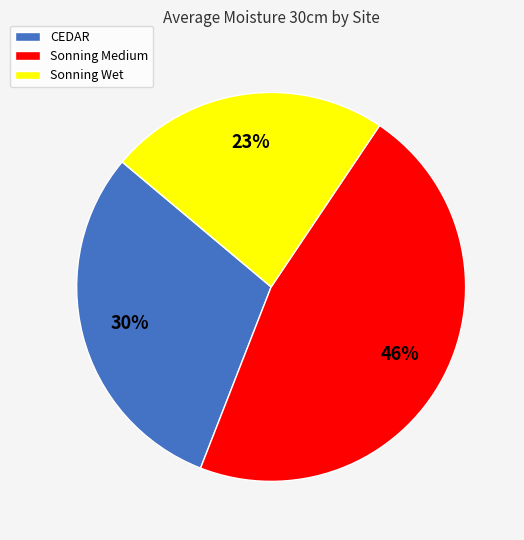

What percentage is the CEDAR slice, to the nearest percent?

30%